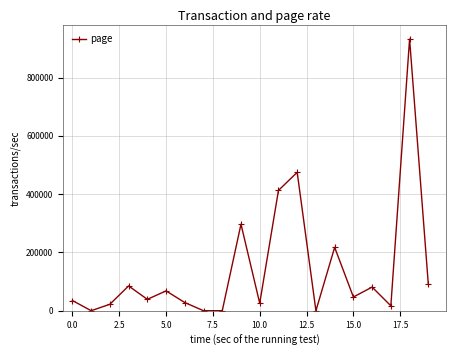

What is the difference between the maximum and second lowest values?

932268